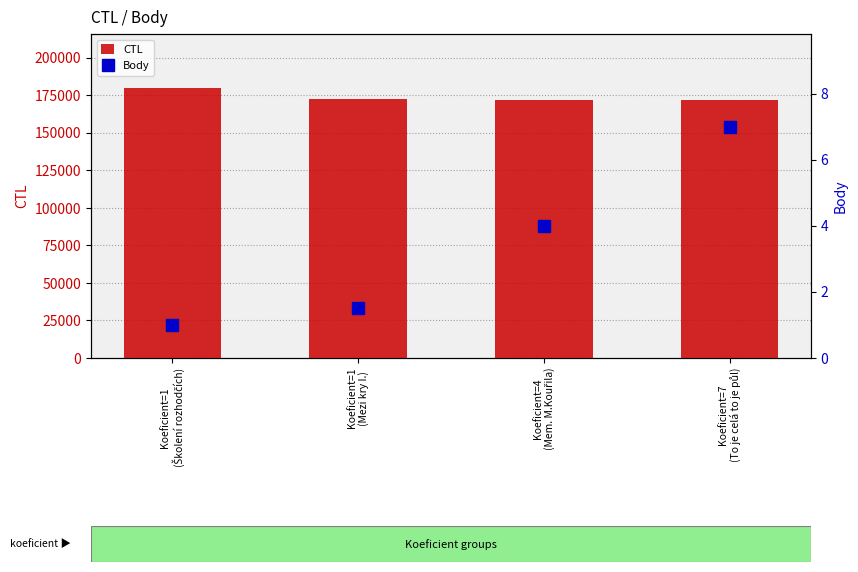

At which label does Body first exceed 4?

Koeficient=7
(To je celá to je půl)